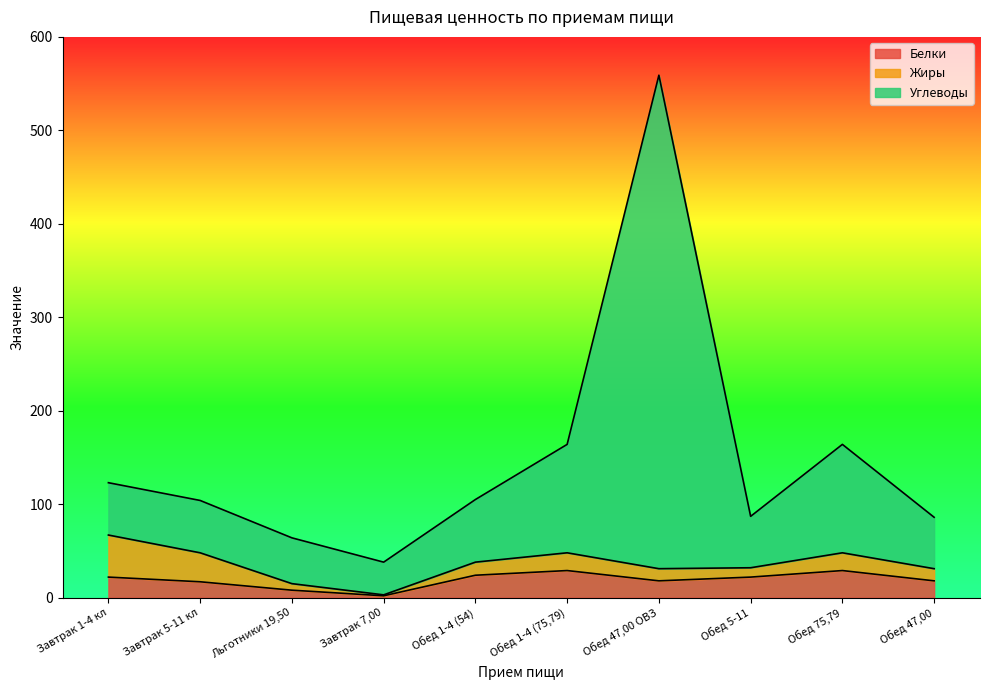

How many interior local peaks does the Белки series have?

2